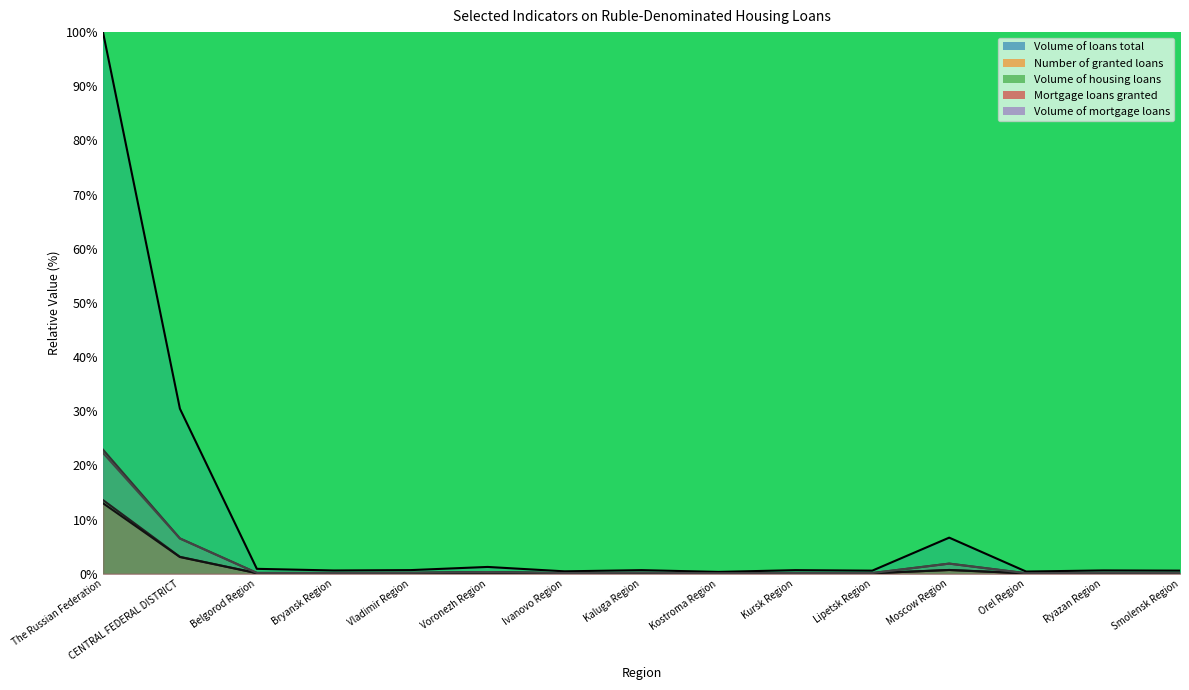

Reading right to left, extract all data points from this chart.

Volume of loans total: Smolensk Region=0.6	Ryazan Region=0.6	Orel Region=0.4	Moscow Region=6.7	Lipetsk Region=0.6	Kursk Region=0.7	Kostroma Region=0.3	Kaluga Region=0.7	Ivanovo Region=0.4	Voronezh Region=1.3	Vladimir Region=0.7	Bryansk Region=0.6	Belgorod Region=0.9	CENTRAL FEDERAL DISTRICT=30.5	The Russian Federation=100.0
Number of granted loans: Smolensk Region=0.1	Ryazan Region=0.1	Orel Region=0.1	Moscow Region=0.7	Lipetsk Region=0.1	Kursk Region=0.1	Kostroma Region=0.1	Kaluga Region=0.1	Ivanovo Region=0.1	Voronezh Region=0.2	Vladimir Region=0.1	Bryansk Region=0.1	Belgorod Region=0.1	CENTRAL FEDERAL DISTRICT=3.1	The Russian Federation=13.6
Volume of housing loans: Smolensk Region=0.2	Ryazan Region=0.2	Orel Region=0.1	Moscow Region=1.9	Lipetsk Region=0.1	Kursk Region=0.1	Kostroma Region=0.1	Kaluga Region=0.2	Ivanovo Region=0.1	Voronezh Region=0.3	Vladimir Region=0.2	Bryansk Region=0.1	Belgorod Region=0.2	CENTRAL FEDERAL DISTRICT=6.5	The Russian Federation=22.9
Mortgage loans granted: Smolensk Region=0.1	Ryazan Region=0.1	Orel Region=0.1	Moscow Region=0.7	Lipetsk Region=0.1	Kursk Region=0.1	Kostroma Region=0.1	Kaluga Region=0.1	Ivanovo Region=0.1	Voronezh Region=0.2	Vladimir Region=0.1	Bryansk Region=0.1	Belgorod Region=0.1	CENTRAL FEDERAL DISTRICT=3.1	The Russian Federation=13.0
Volume of mortgage loans: Smolensk Region=0.2	Ryazan Region=0.2	Orel Region=0.1	Moscow Region=1.9	Lipetsk Region=0.1	Kursk Region=0.1	Kostroma Region=0.1	Kaluga Region=0.2	Ivanovo Region=0.1	Voronezh Region=0.3	Vladimir Region=0.2	Bryansk Region=0.1	Belgorod Region=0.2	CENTRAL FEDERAL DISTRICT=6.5	The Russian Federation=22.3